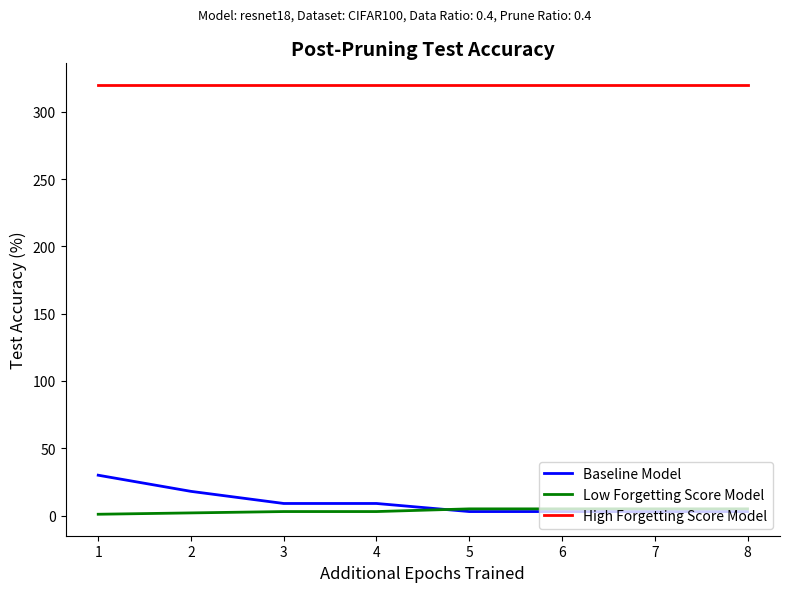

True or false: High Forgetting Score Model and Low Forgetting Score Model intersect in this chart.

False